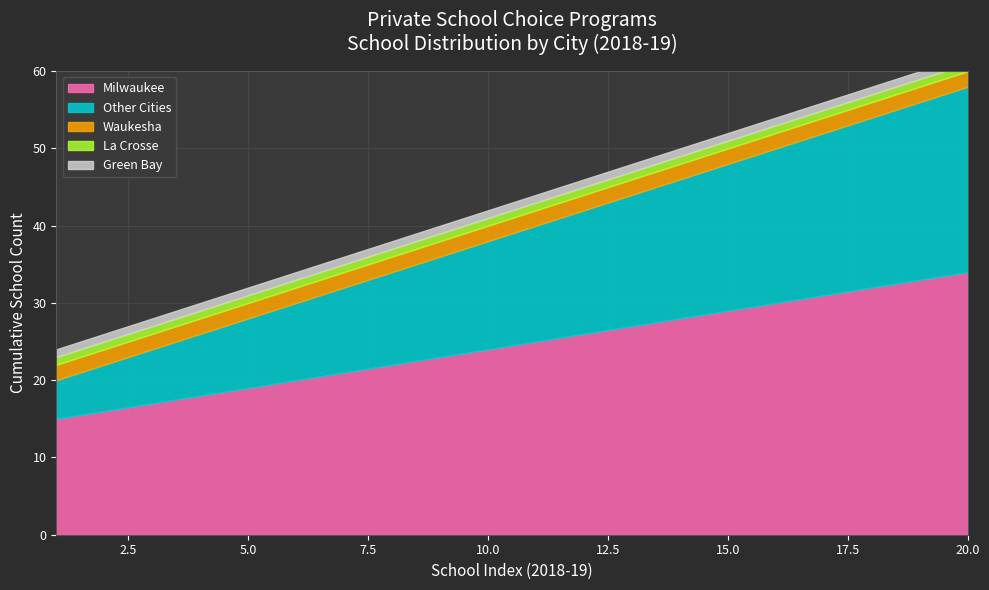

True or false: Other WI Zip Codes has a value of 37334 at 53215.

False